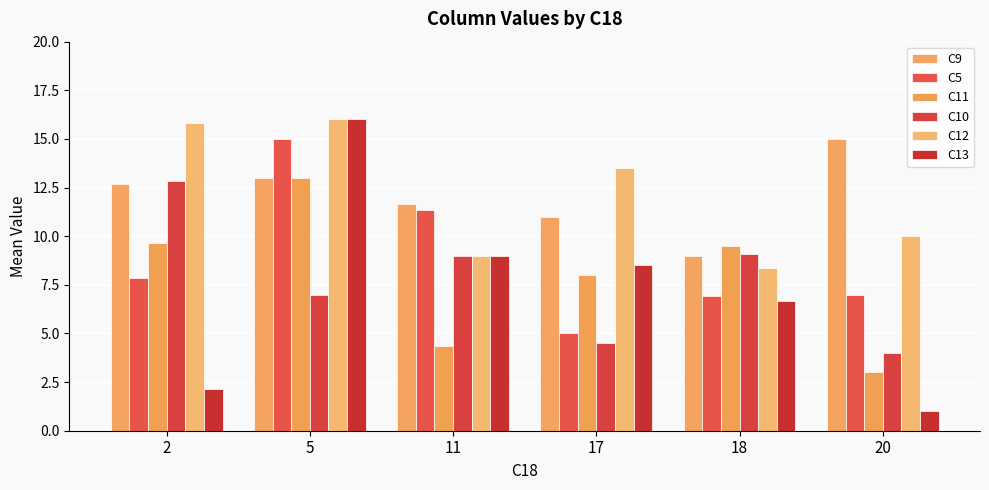

Which series has the largest range (max minus min)?

C13